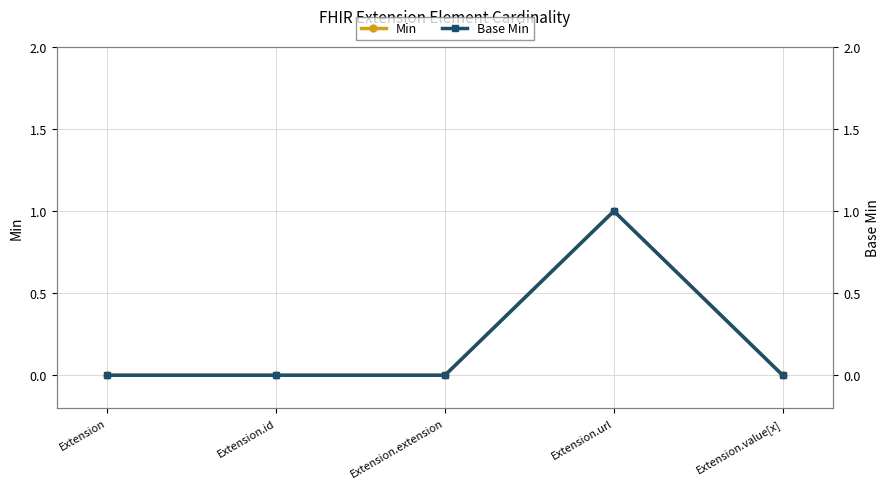

Is the value of Min at Extension greater than the value of Base Min at Extension.value[x]?

No